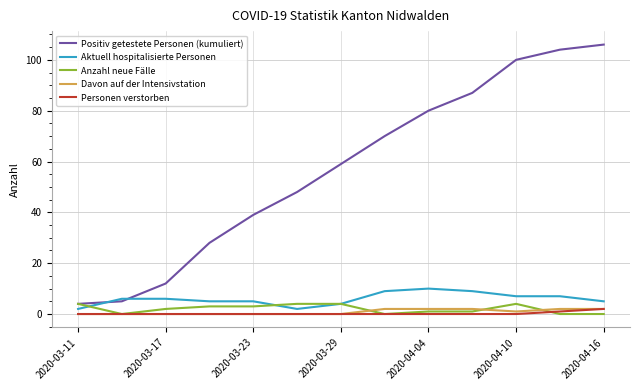

What is the average value of the Anzahl neue Fälle series?

2